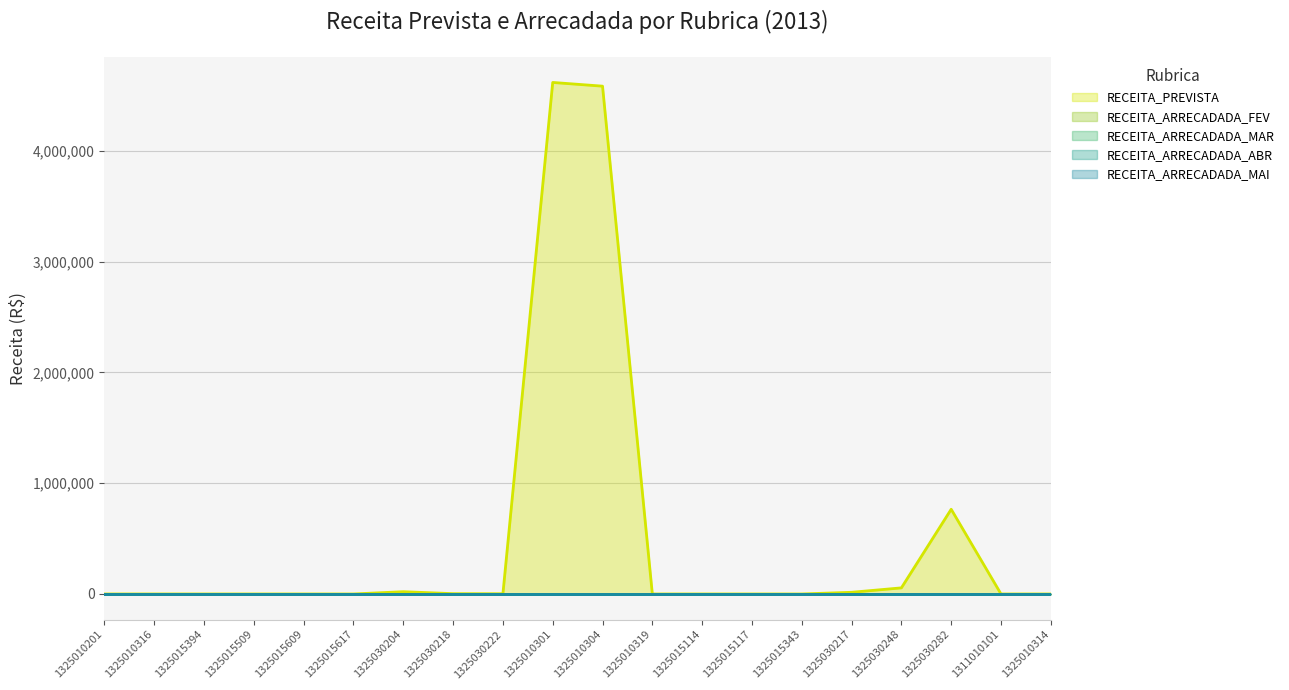

Does the chart have visible grid lines?

Yes